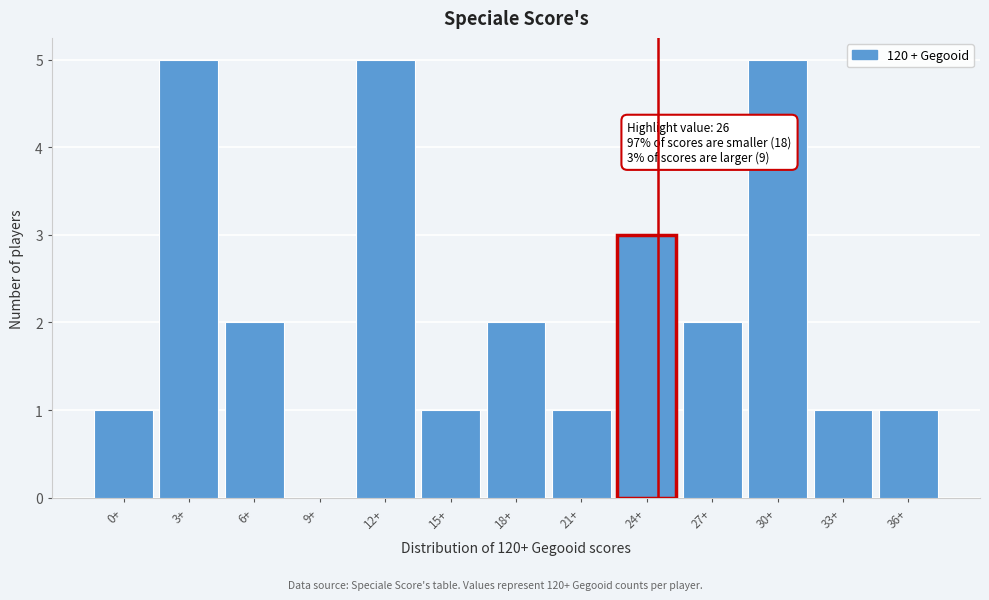

Reading right to left, extract all data points from this chart.

36+=1	33+=1	30+=5	27+=2	24+=3	21+=1	18+=2	15+=1	12+=5	9+=0	6+=2	3+=5	0+=1